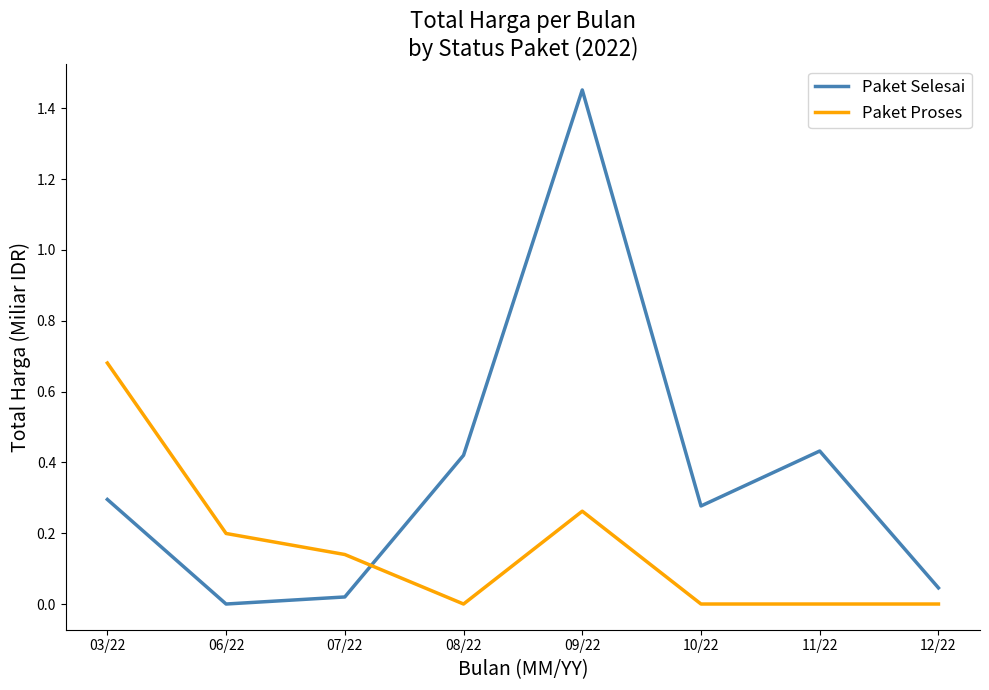

The Paket Proses series shows 0.2 at 06/22. True or false?

True